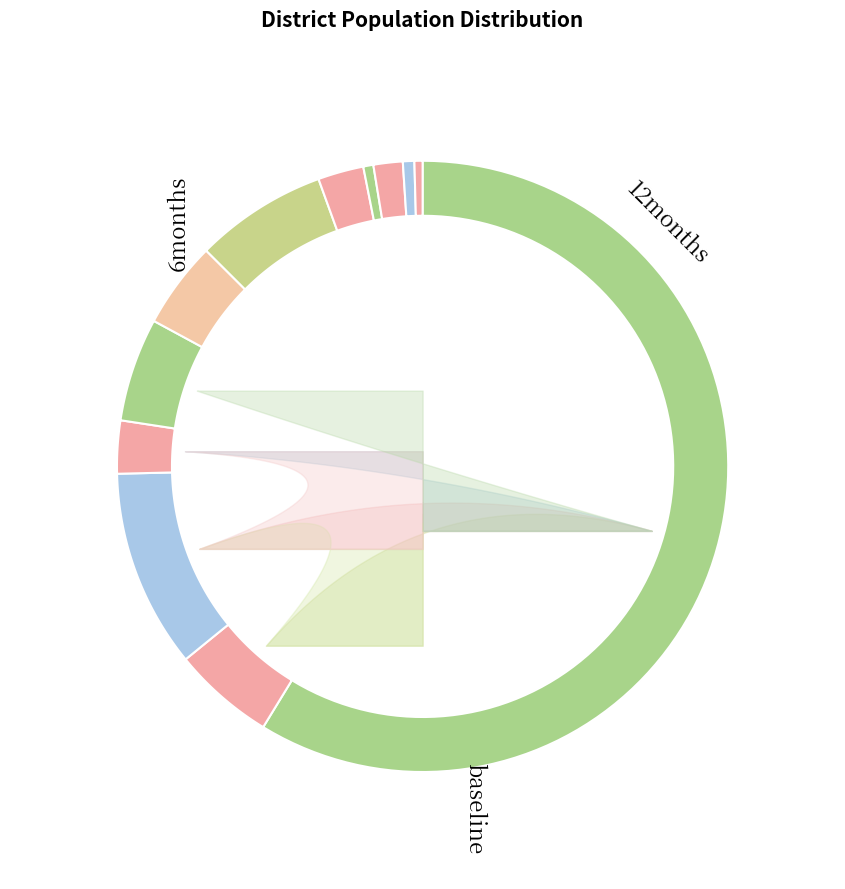

Is 24000 Total the majority of the pie?

Yes